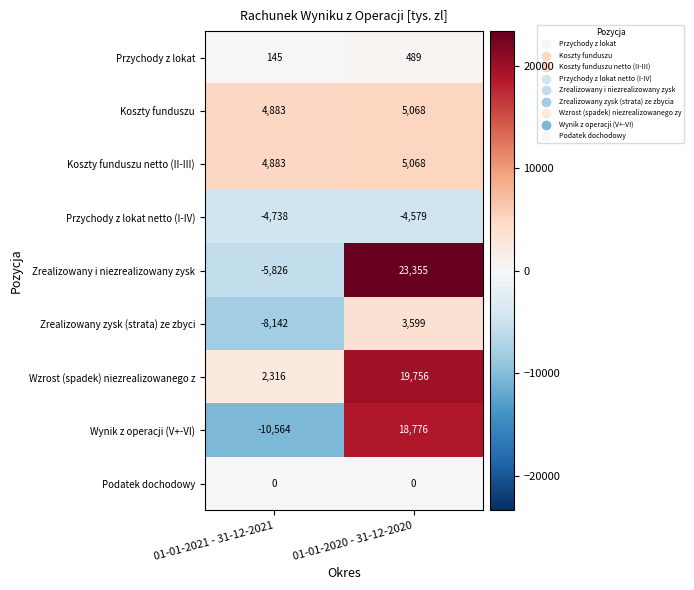

Reading left to right, list all the values displayed in this chart.

Przychody z lokat: 01-01-2021 - 31-12-2021=145	01-01-2020 - 31-12-2020=489
Koszty funduszu: 01-01-2021 - 31-12-2021=4883	01-01-2020 - 31-12-2020=5068
Koszty funduszu netto (II-III): 01-01-2021 - 31-12-2021=4883	01-01-2020 - 31-12-2020=5068
Przychody z lokat netto (I-IV): 01-01-2021 - 31-12-2021=-4738	01-01-2020 - 31-12-2020=-4579
Zrealizowany i niezrealizowany zysk: 01-01-2021 - 31-12-2021=-5826	01-01-2020 - 31-12-2020=23355
Zrealizowany zysk (strata) ze zbyci: 01-01-2021 - 31-12-2021=-8142	01-01-2020 - 31-12-2020=3599
Wzrost (spadek) niezrealizowanego z: 01-01-2021 - 31-12-2021=2316	01-01-2020 - 31-12-2020=19756
Wynik z operacji (V+-VI): 01-01-2021 - 31-12-2021=-10564	01-01-2020 - 31-12-2020=18776
Podatek dochodowy: 01-01-2021 - 31-12-2021=0	01-01-2020 - 31-12-2020=0